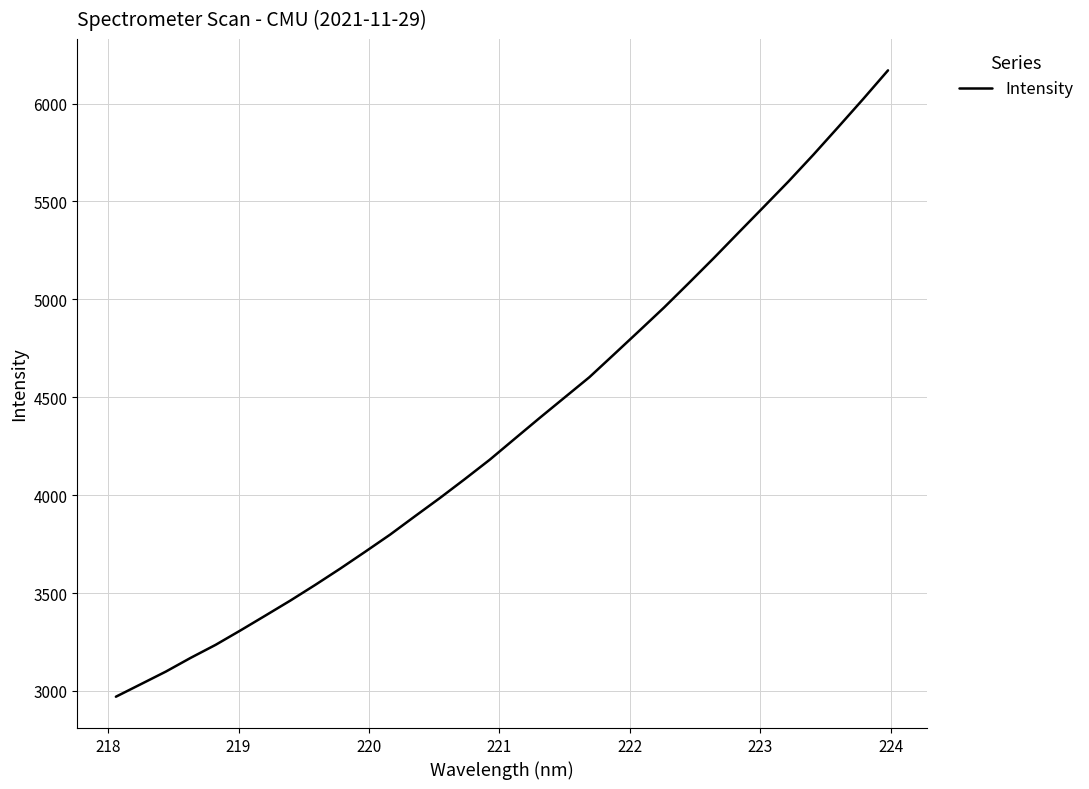

What is the maximum value shown in the chart?

6169.4